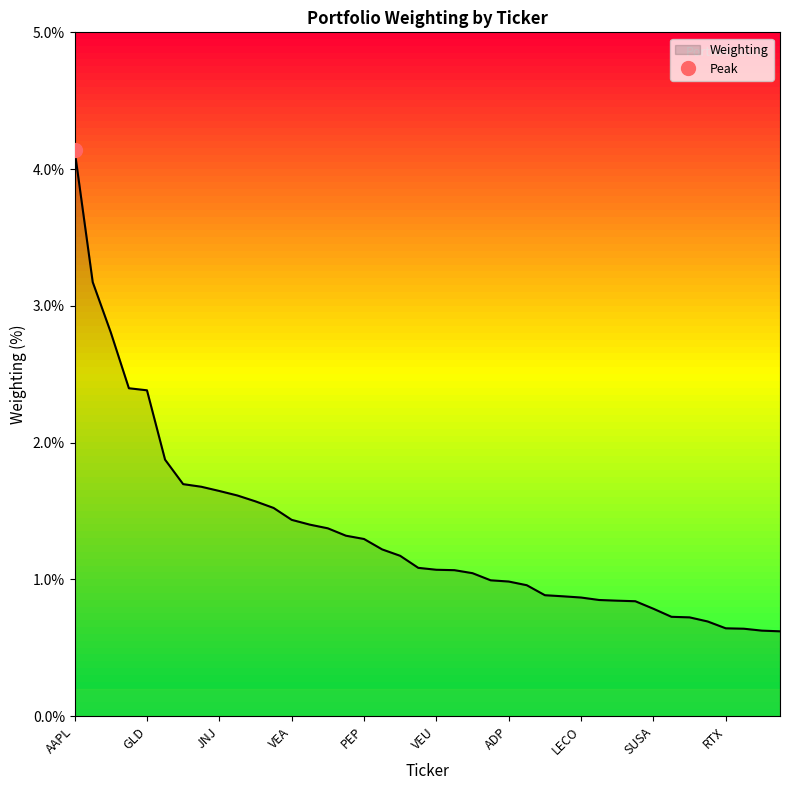

True or false: the data has more than 2 interior local peaks.

False